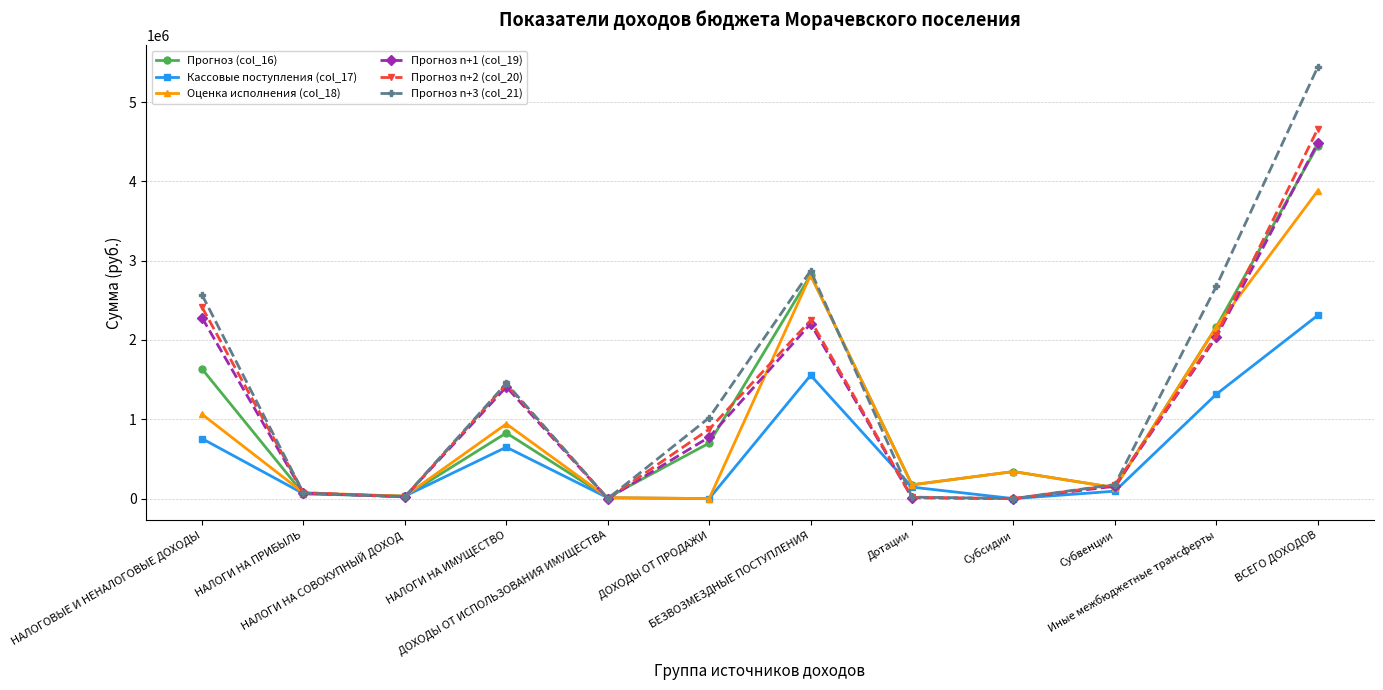

Which series has the largest range (max minus min)?

Прогноз n+3 (col_21)